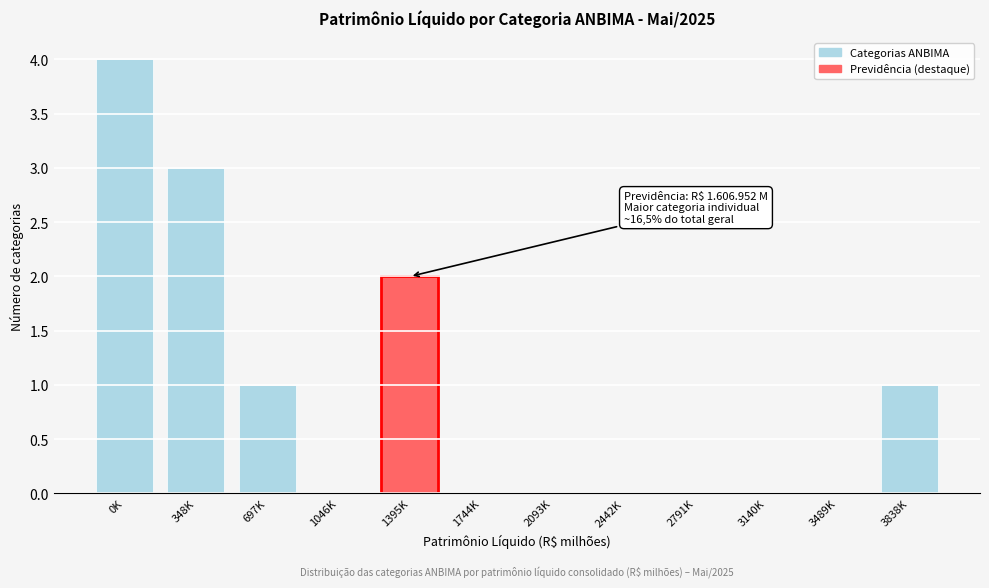

Reading left to right, extract all data points from this chart.

0K=4	348K=3	697K=1	1046K=0	1395K=2	1744K=0	2093K=0	2442K=0	2791K=0	3140K=0	3489K=0	3838K=1